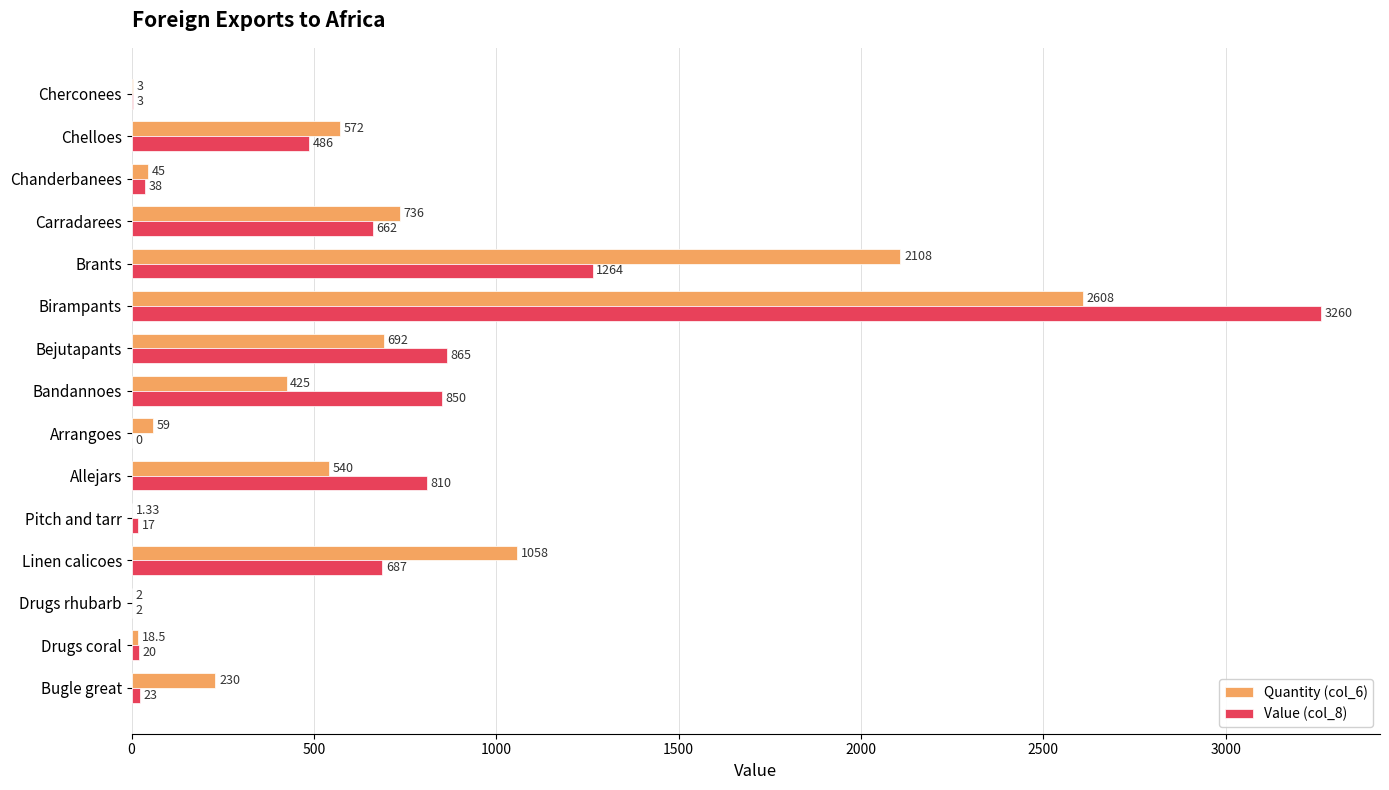

At which label is Value (col_8) closest to 1630?

Brants